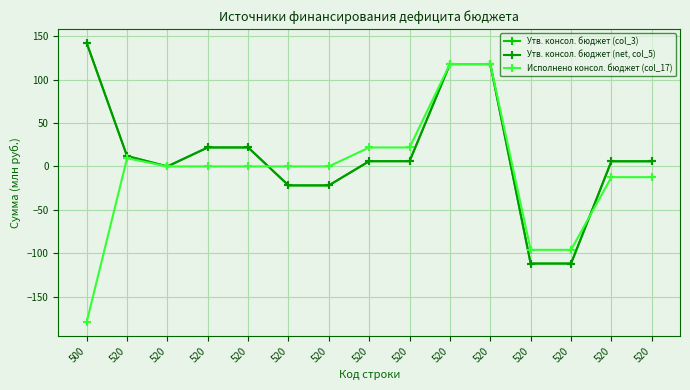

Is this an area chart (filled region under the line)?

No